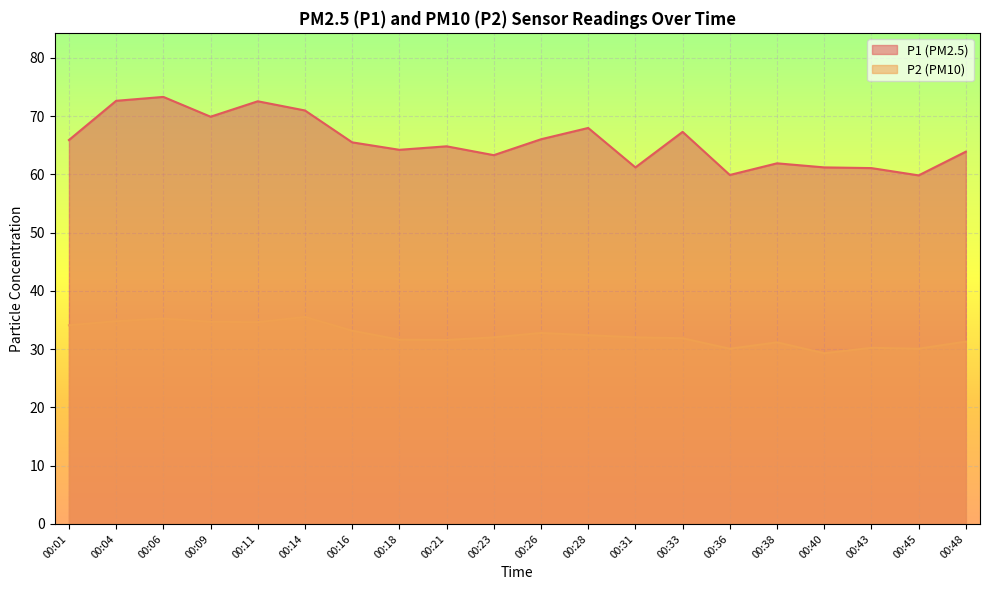

What is the total value across all series at 00:11?

107.2